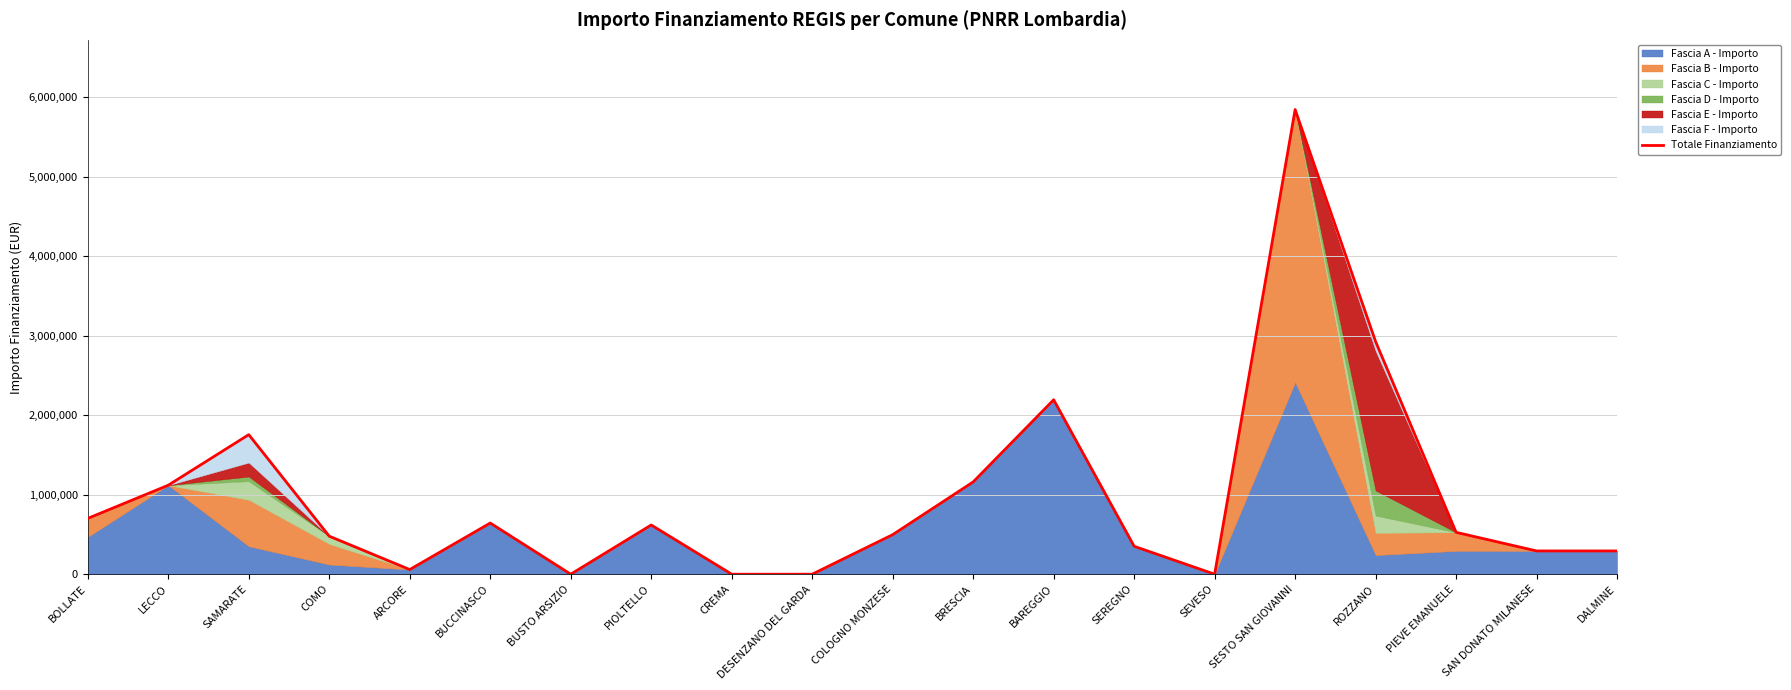

Reading right to left, list all the values displayed in this chart.

292618.9	292618.9	526714.0	2926189.0	5846381.5	0.0	351142.7	2194641.8	1161104.8	497452.1	0.0	0.0	619181.6	0.0	643761.6	58523.8	478047.1	1755713.4	1119559.9	702285.4